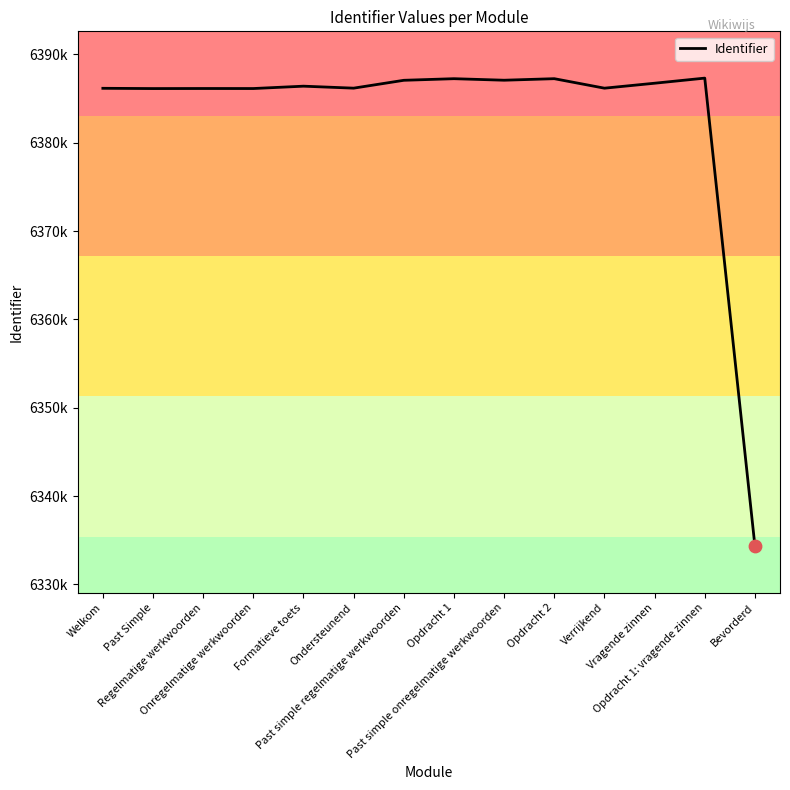

What is the change in value from Welkom to Formatieve toets?

+241